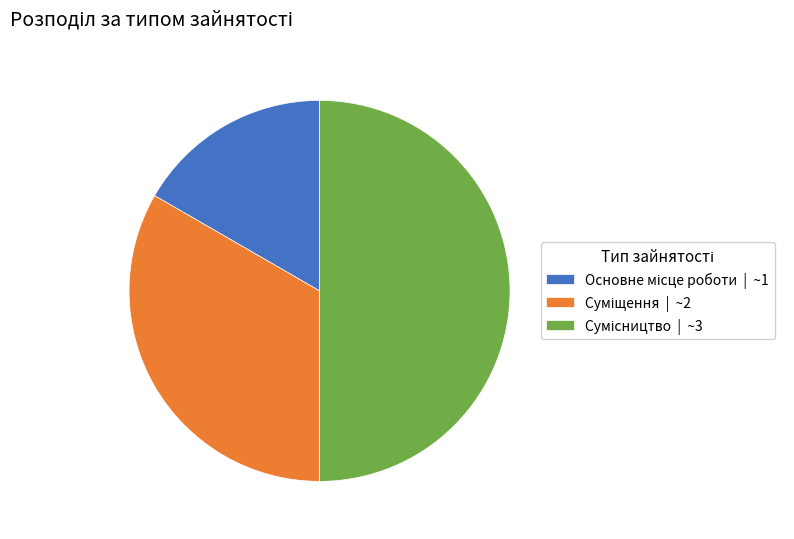

Count the number of slices in the pie.

3